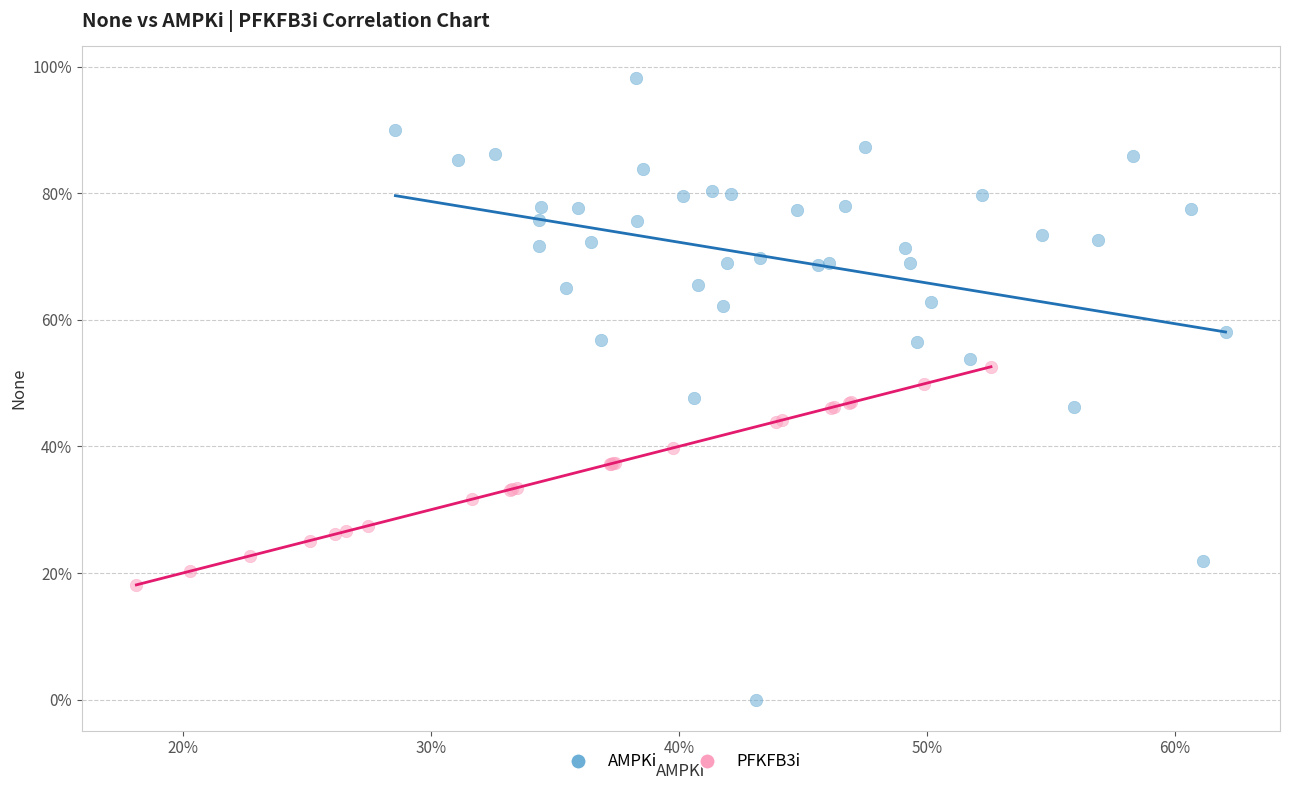

Which series contains the lowest Y value?

AMPKi